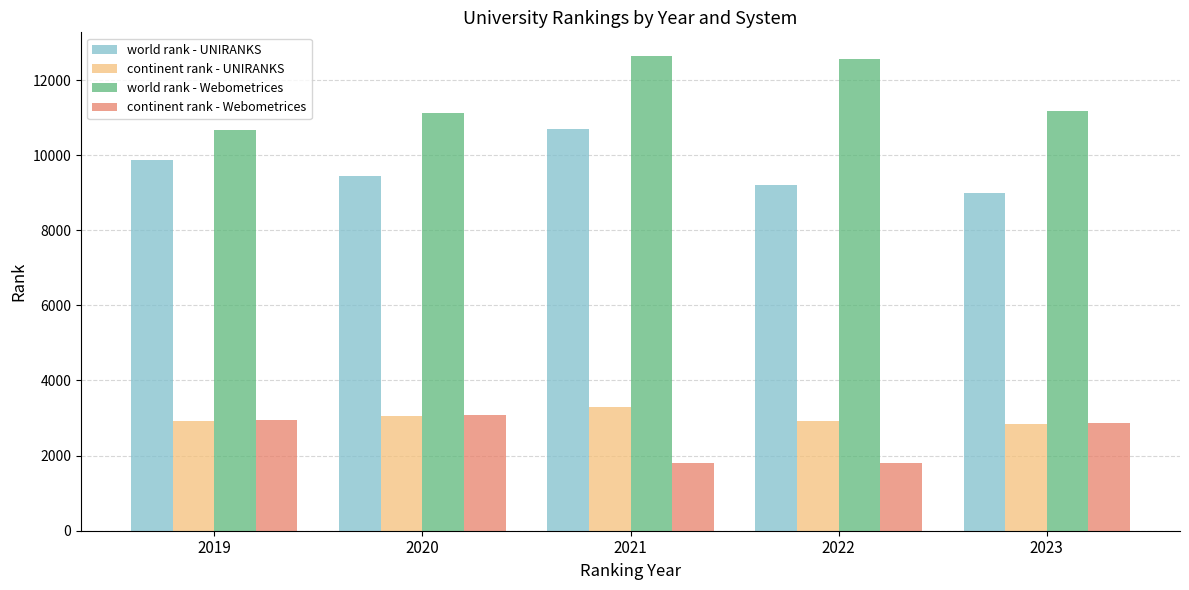

The world rank - UNIRANKS series shows 9865 at 2019. True or false?

True